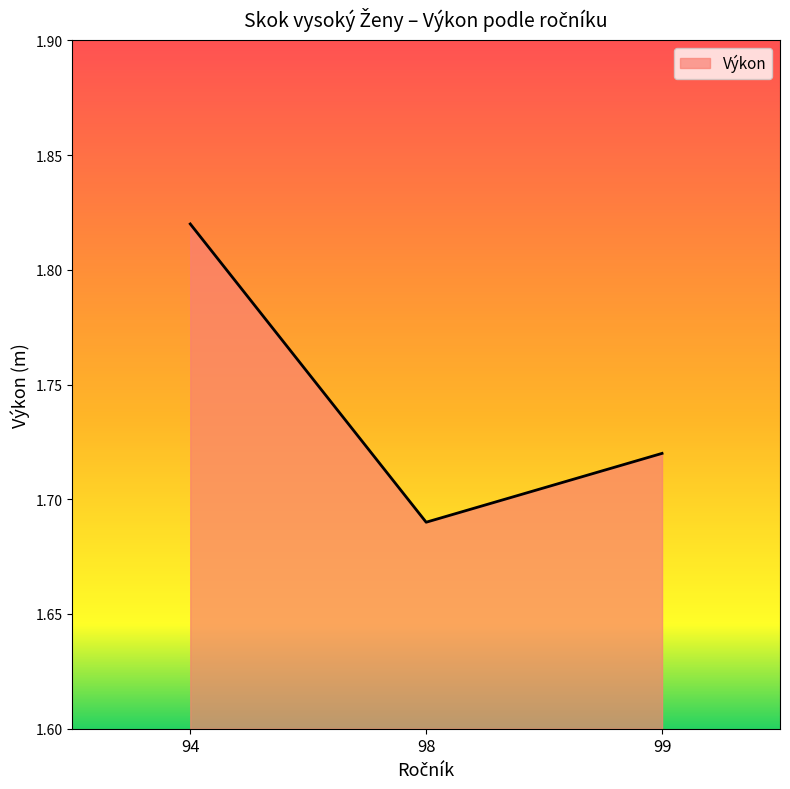

Count the number of categories in the chart.

3